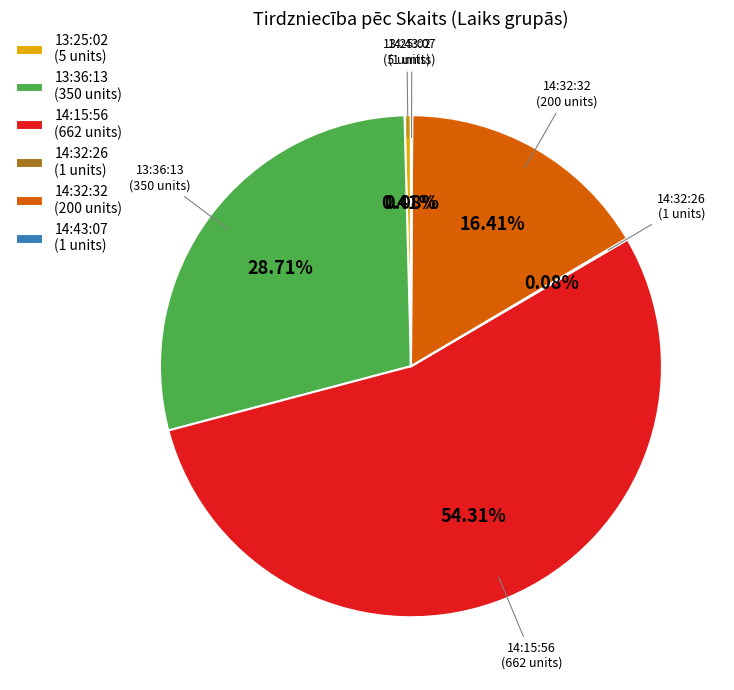

Which has a higher value, 13:36:13 (350 units) or 13:25:02 (5 units)?

13:36:13 (350 units)